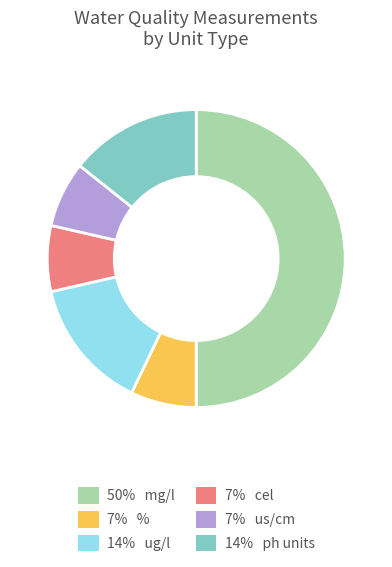

How many segments does this pie chart have?

6